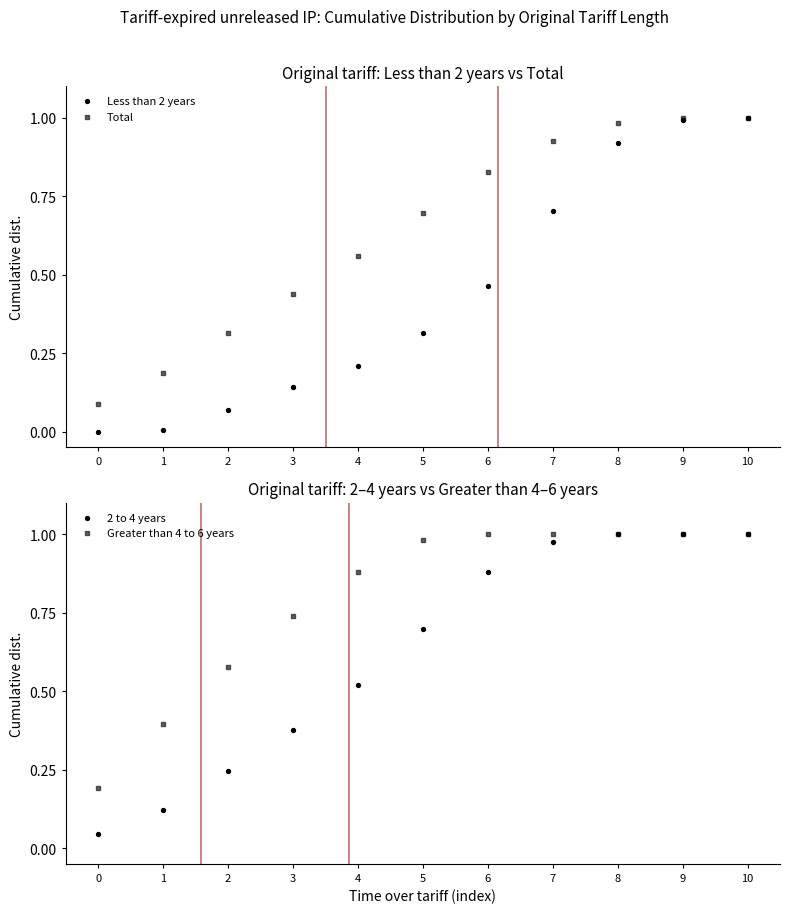

Is the value of Less than 2 years at 6 greater than the value of Greater than 4 to 6 years at 4?

No